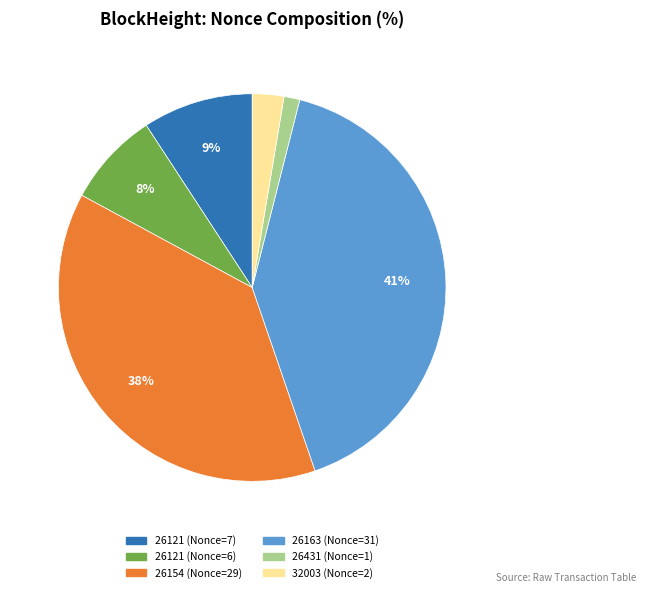

To the nearest percent, what is the average slice percentage?

17%